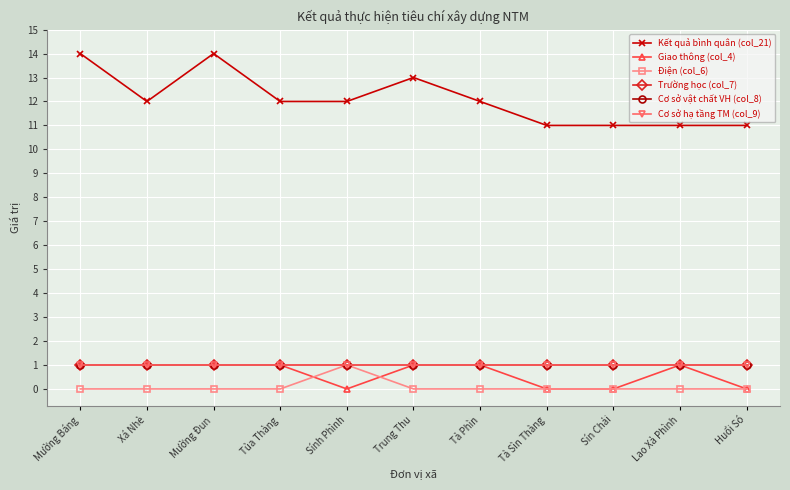

Which series has the largest total across all categories?

Kết quả bình quân (col_21)